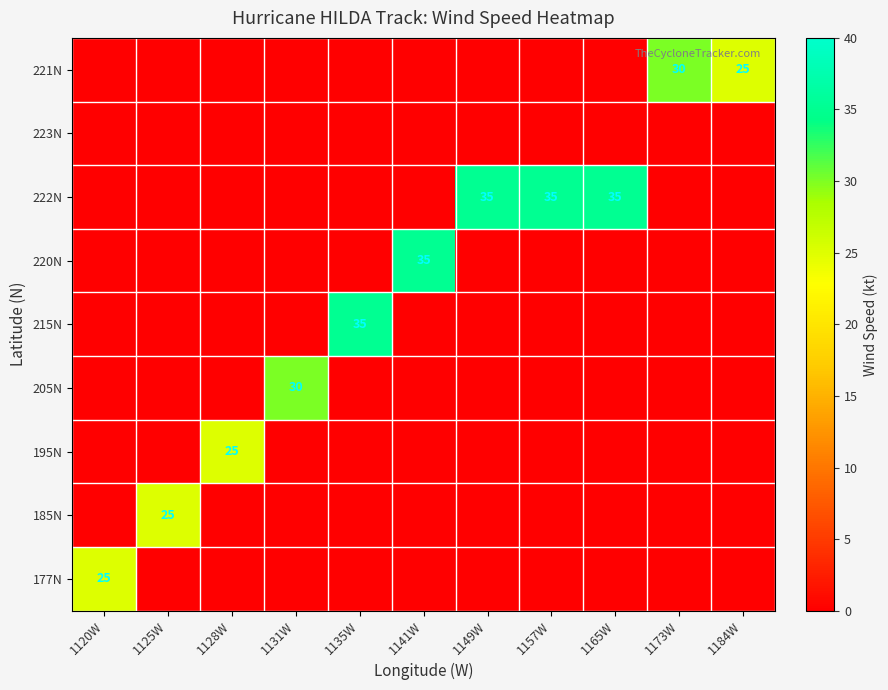

True or false: 221N has a value of -20 at 1125W.

False